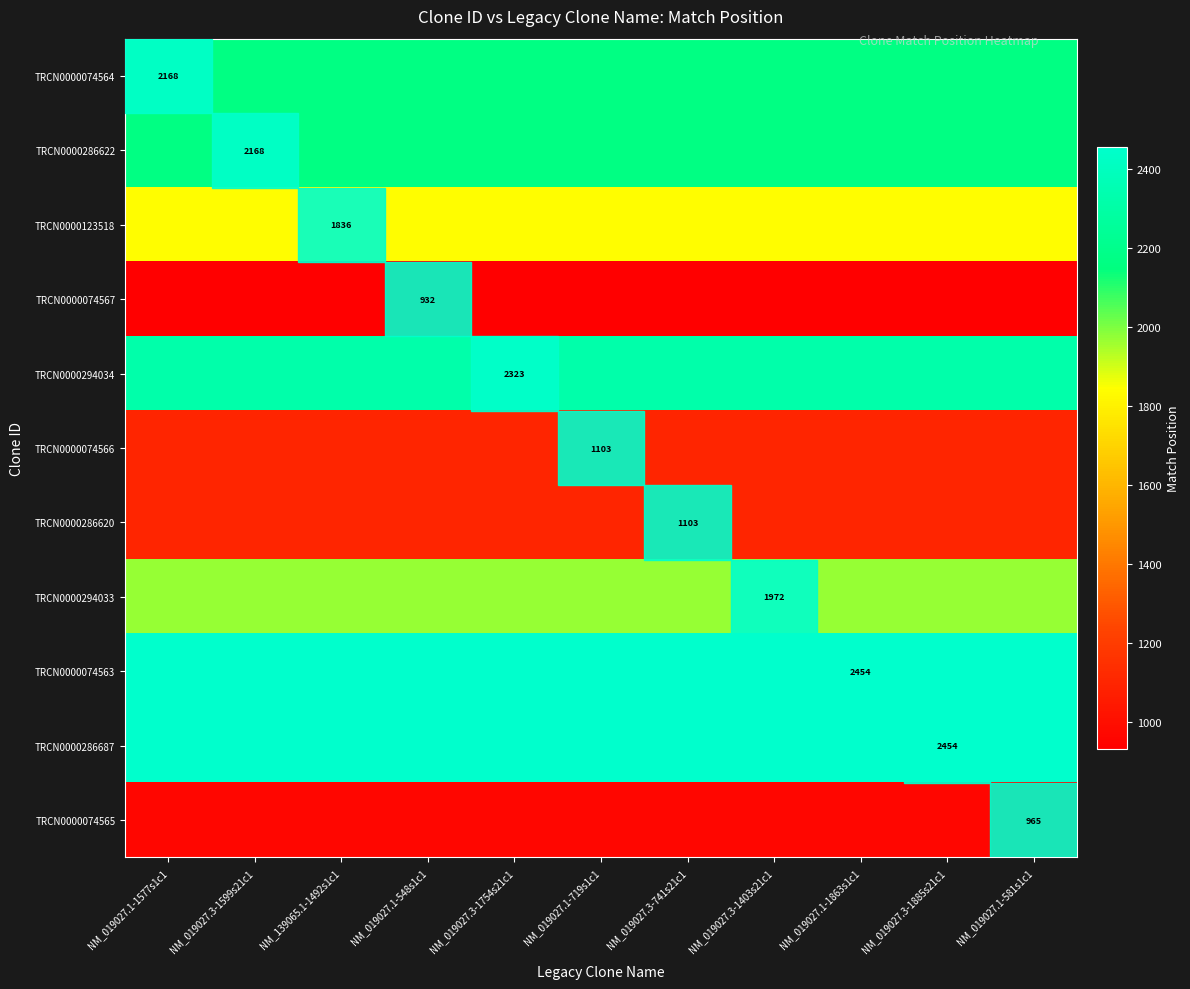

What is the average value of the TRCN0000074565 series?

965